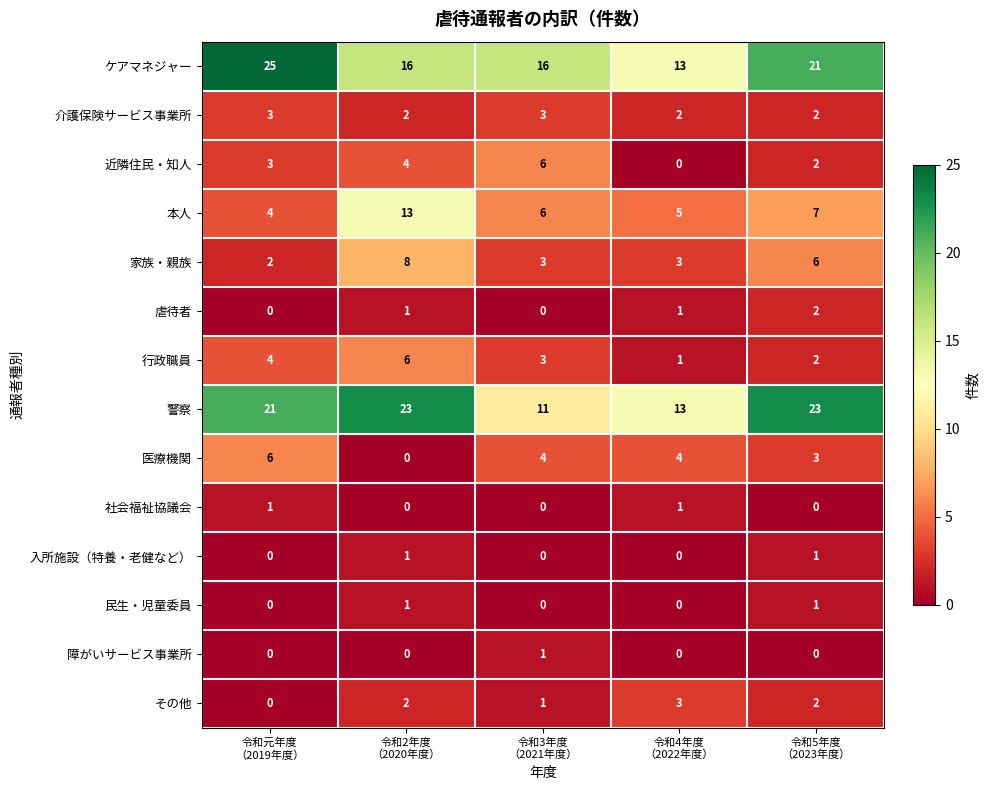

What is the total value across all series at 令和2年度
（2020年度）?

77